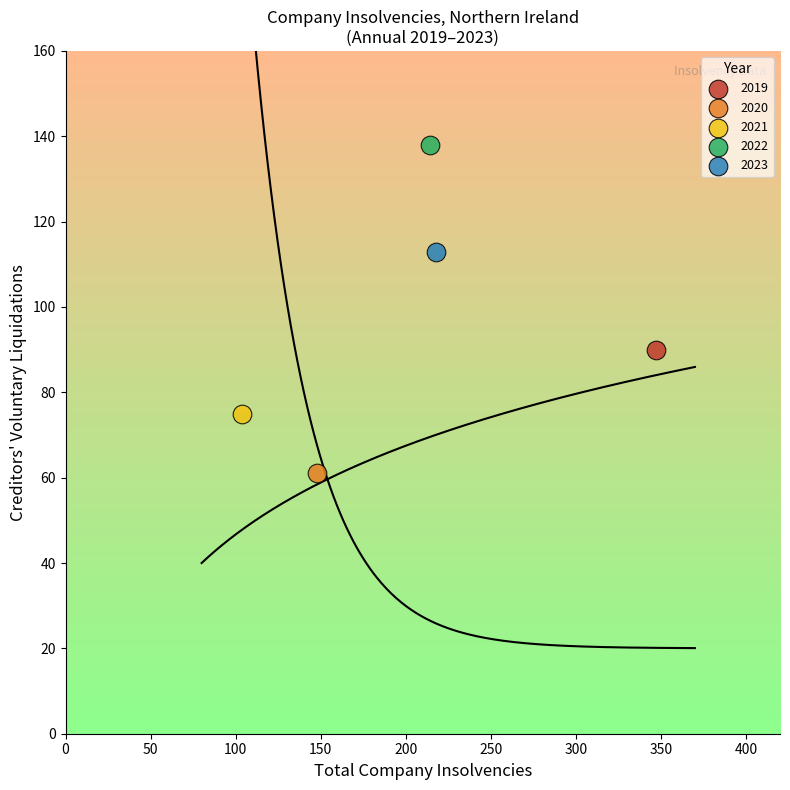

Which series reaches the maximum Y coordinate?

2022